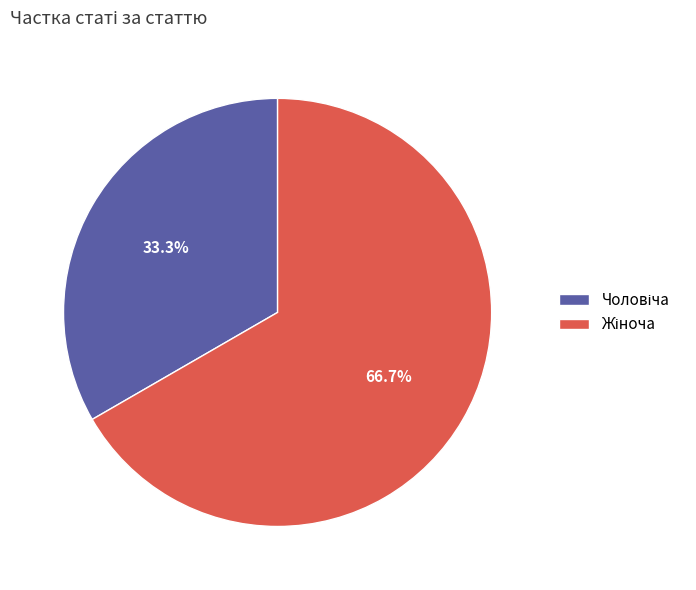

Does any single category account for the majority?

Yes